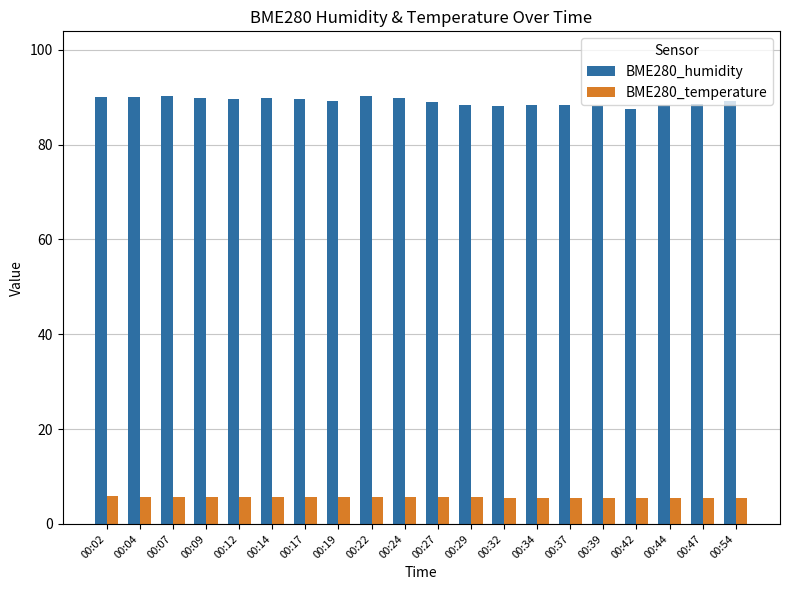

What is the maximum value for BME280_humidity?

90.3